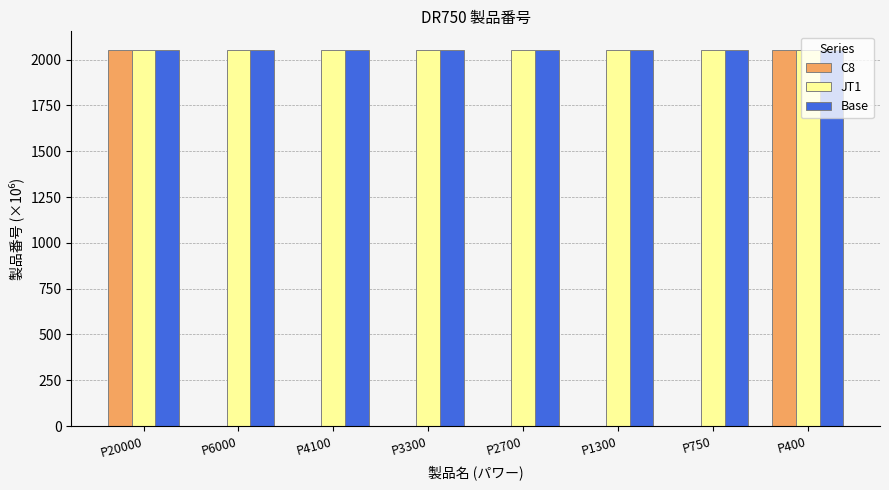

What is the sum of the JT1 values at P400 and P20000?

4102.9